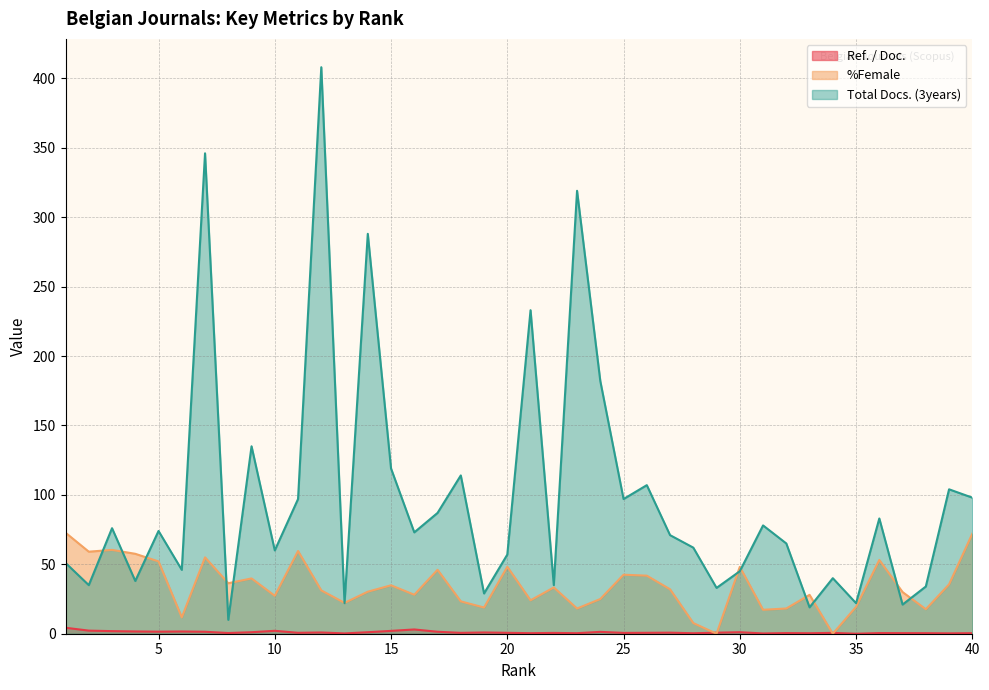

Does the chart have visible grid lines?

Yes